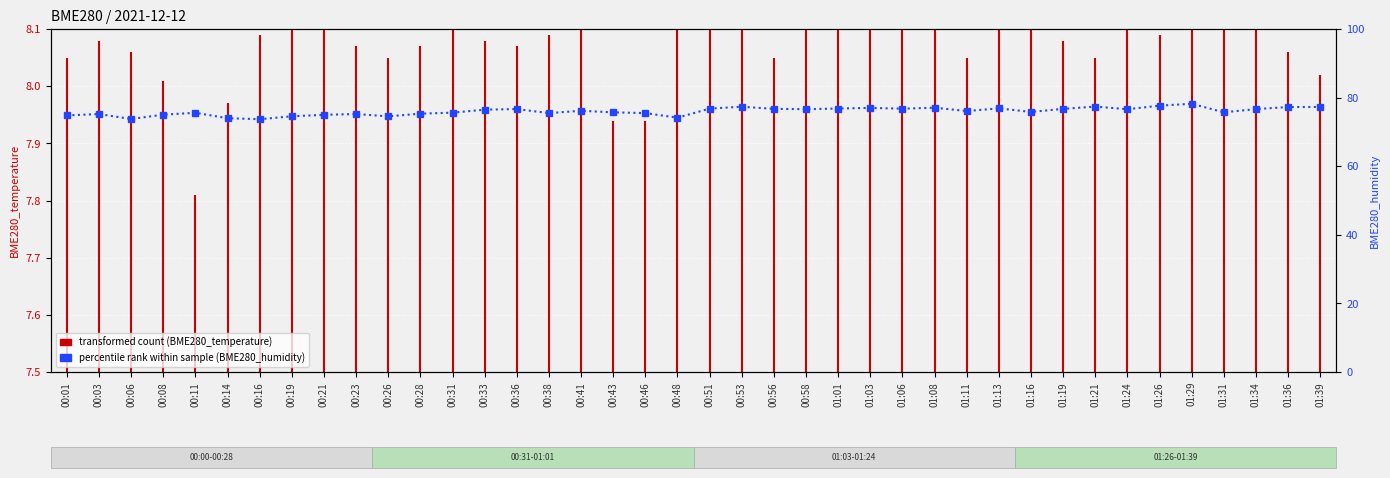

Where is the first local maximum?

00:03